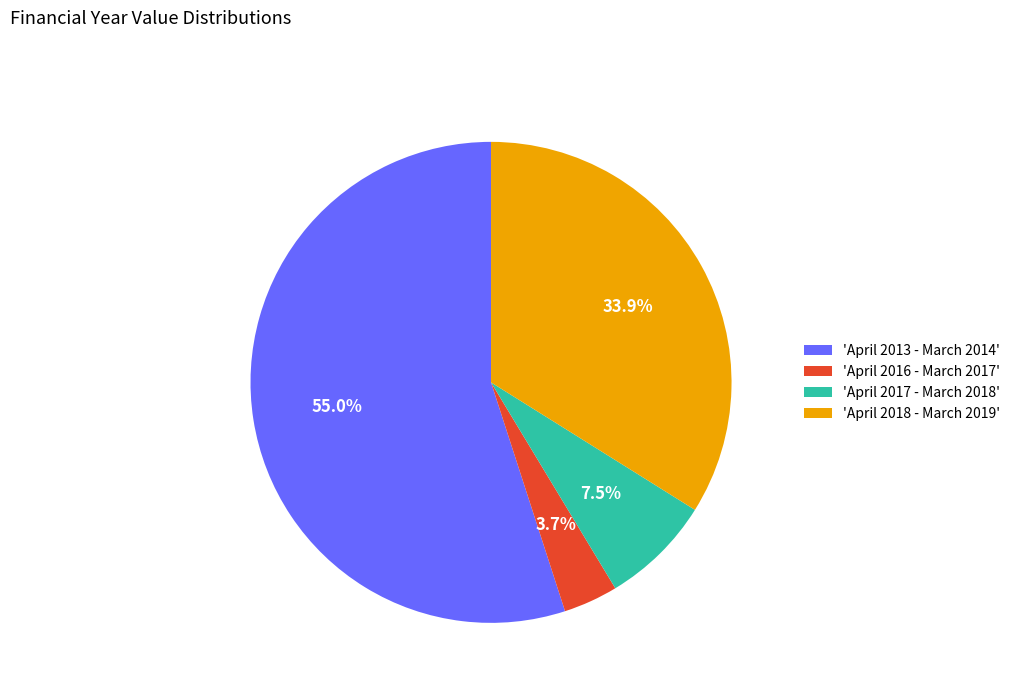

Does 'April 2013 - March 2014' represent more than half of the total?

Yes